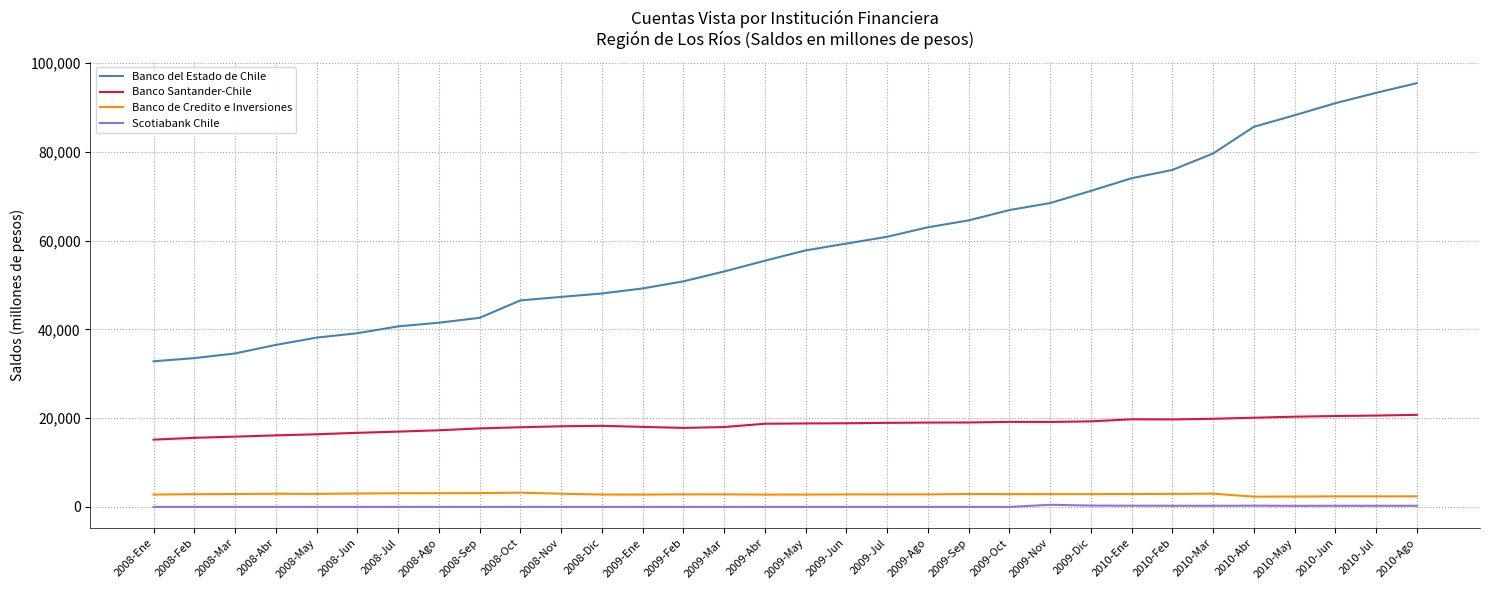

Does the chart display data point markers on the line(s)?

No